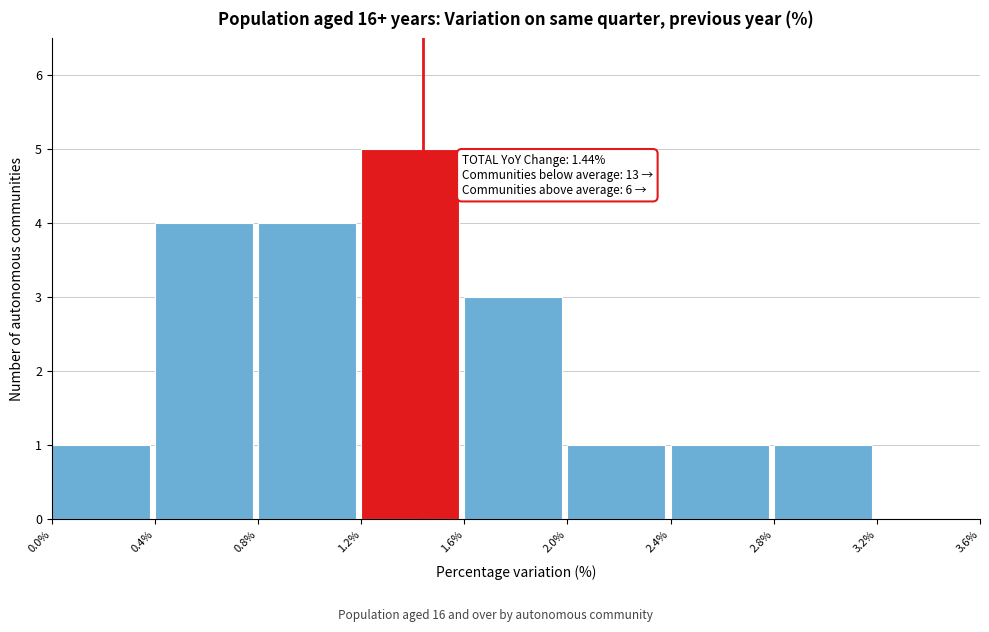

Which range on the x-axis has the tallest bar?

1.2% to 1.6%